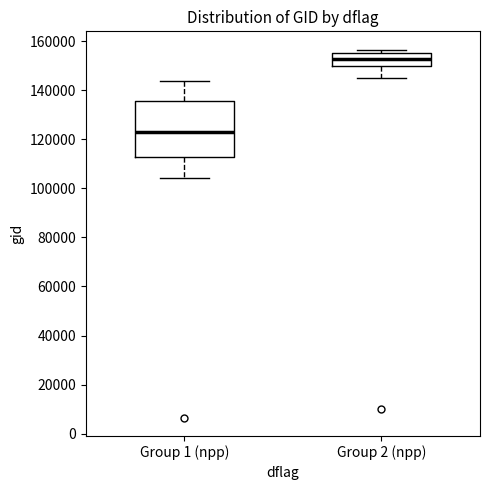

Reading left to right, read every box against the y-axis: the position of its median line, the range the box covers, and the ends of its whiskers. The values are not printed on the chart, so give them approximately, as read against the axis.

Group 1 (npp): median 122000, box 112000 to 136000, whiskers 104000 to 144000
Group 2 (npp): median 152000, box 150000 to 156000, whiskers 146000 to 156000 (just above the box's upper edge)